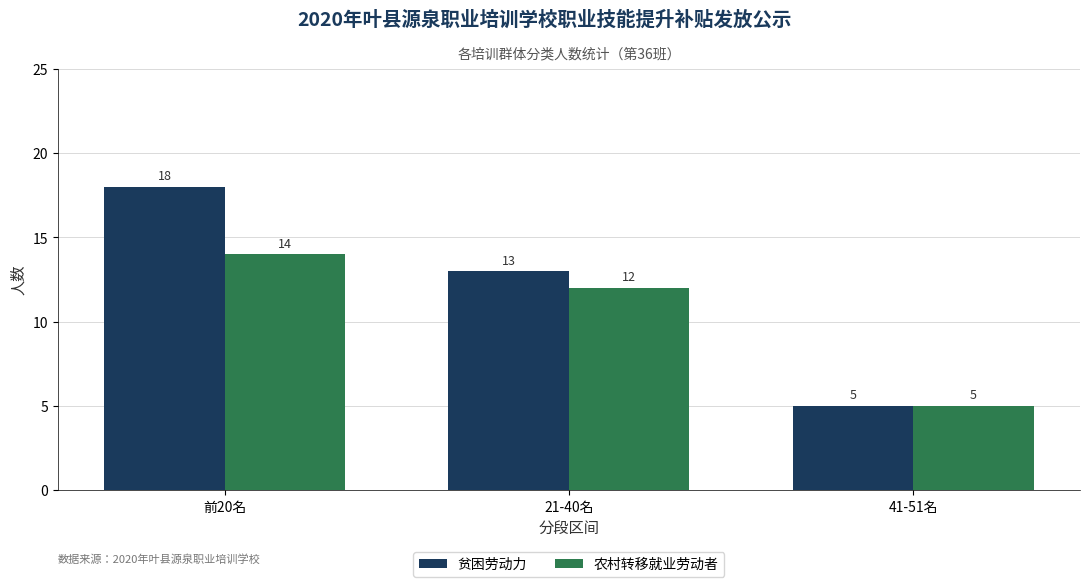

What is the smallest value displayed?

5